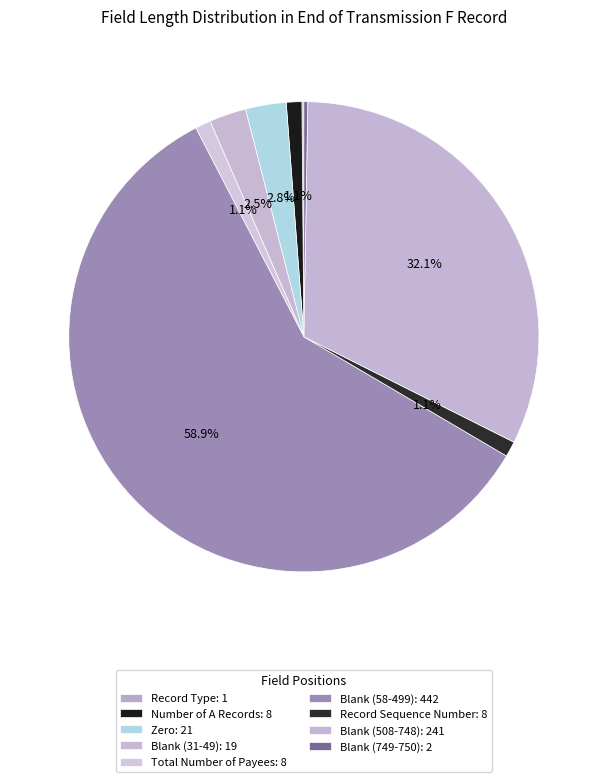

The Total Number of Payees slice represents 11% of the pie. True or false?

False